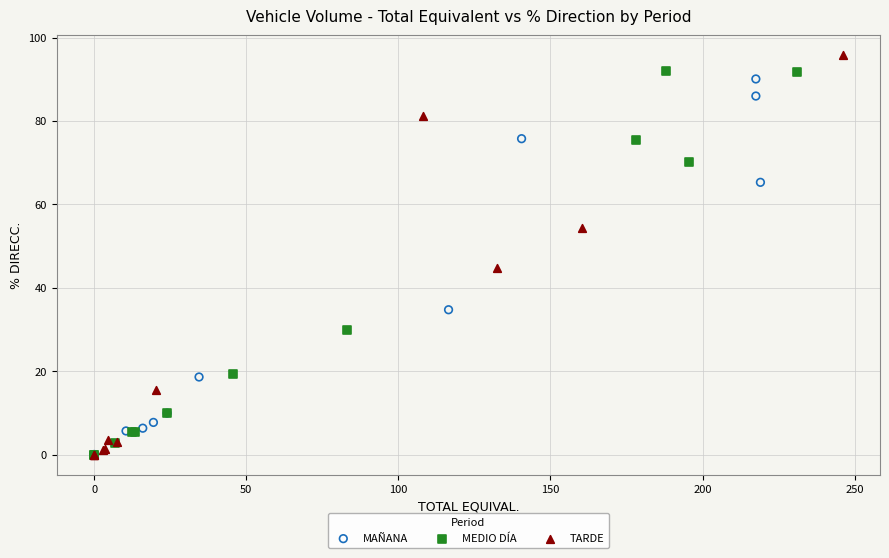

Which series reaches the maximum Y coordinate?

TARDE